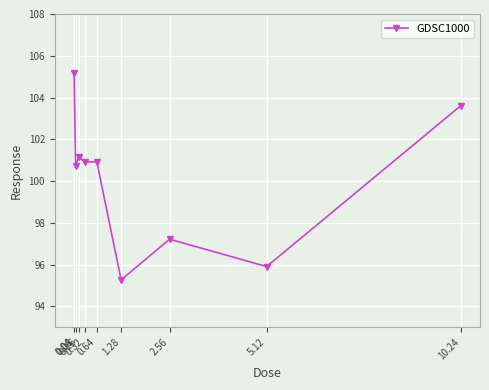

Which category has the highest value across all series?

0.04